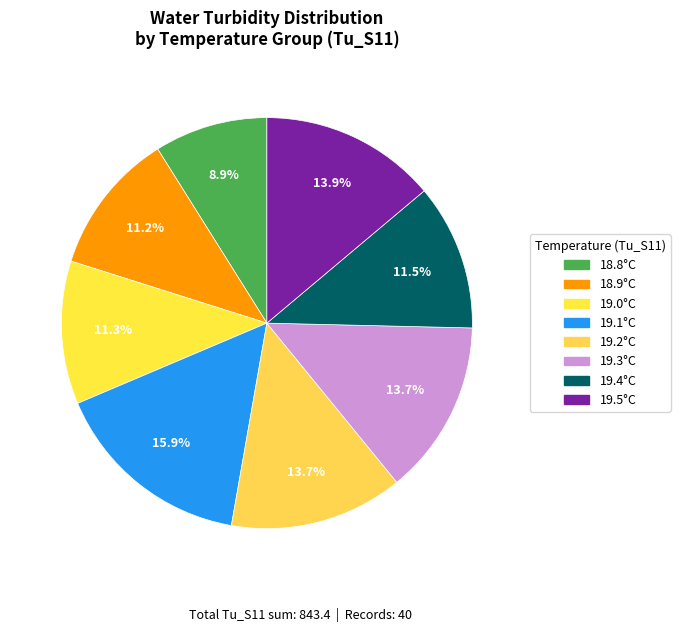

Count the number of slices in the pie.

8